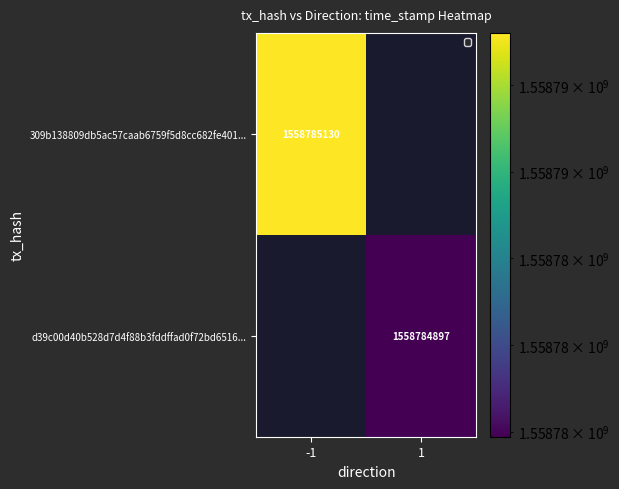

Reading right to left, list all the values displayed in this chart.

309b138809db5ac57caab6759f5d8cc682fe401: 1558785130	-1
d39c00d40b528d7d4f88b3fddffad0f72bd6516: 1558784897	1